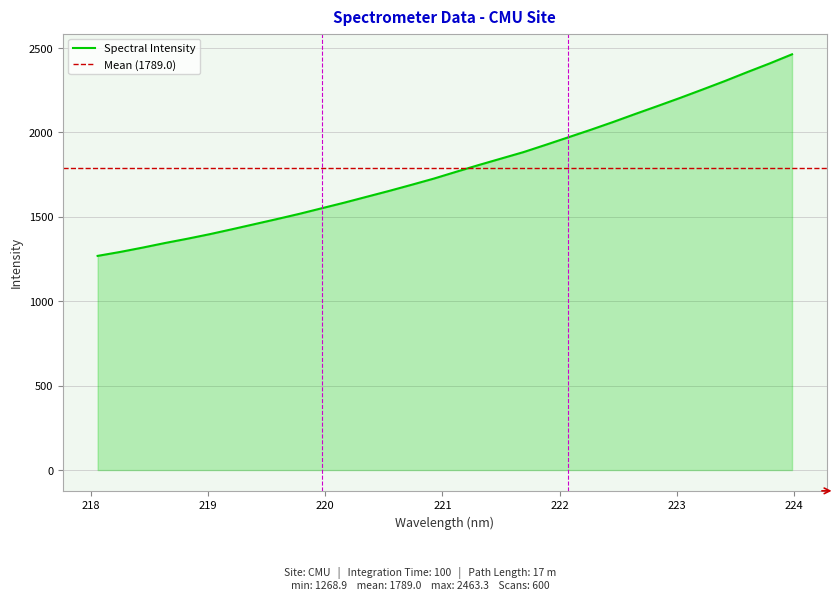

Which category has the lowest value across all series?

218.0596